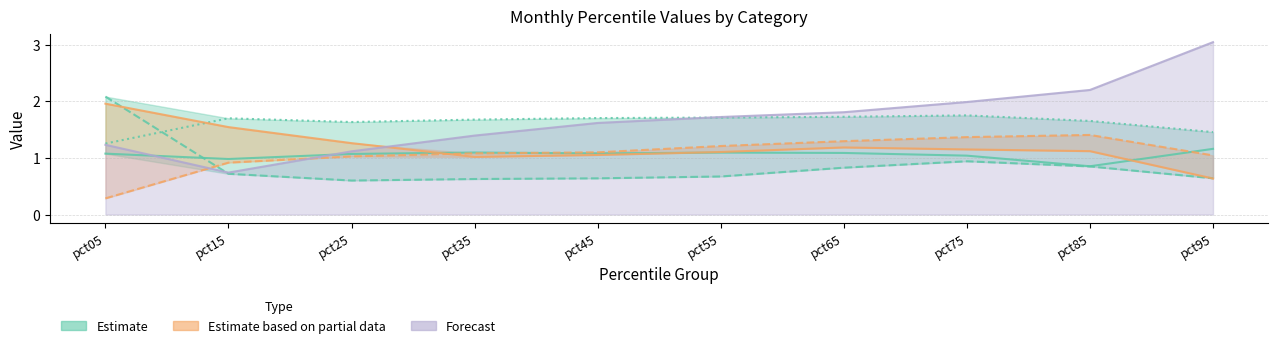

At which category is the sum across all series the highest?

pct75